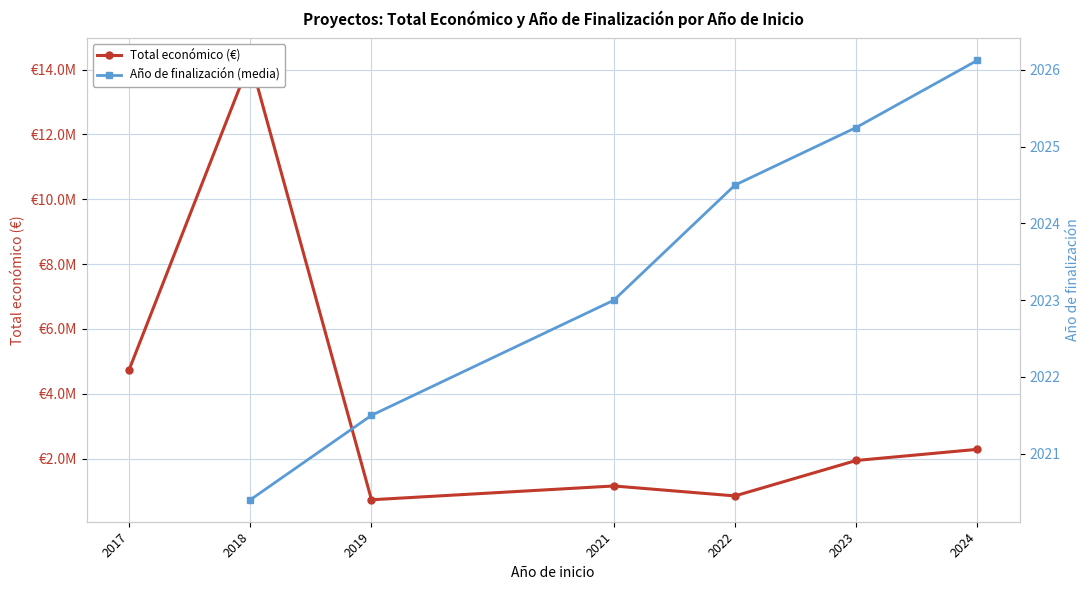

How many series are shown in this chart?

2